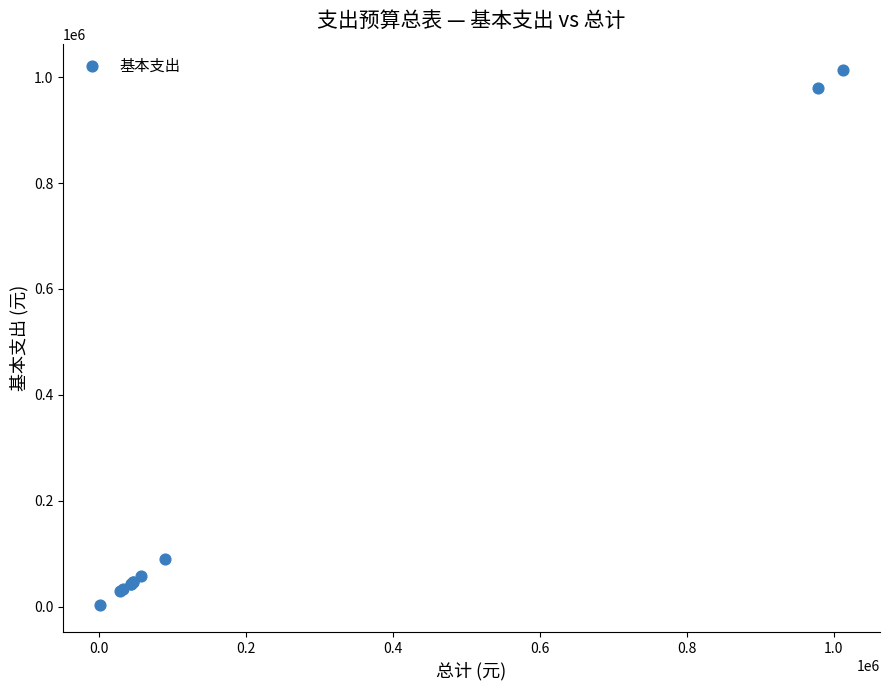

What Y value in the scatter plot is closest to 507486?

89683.8